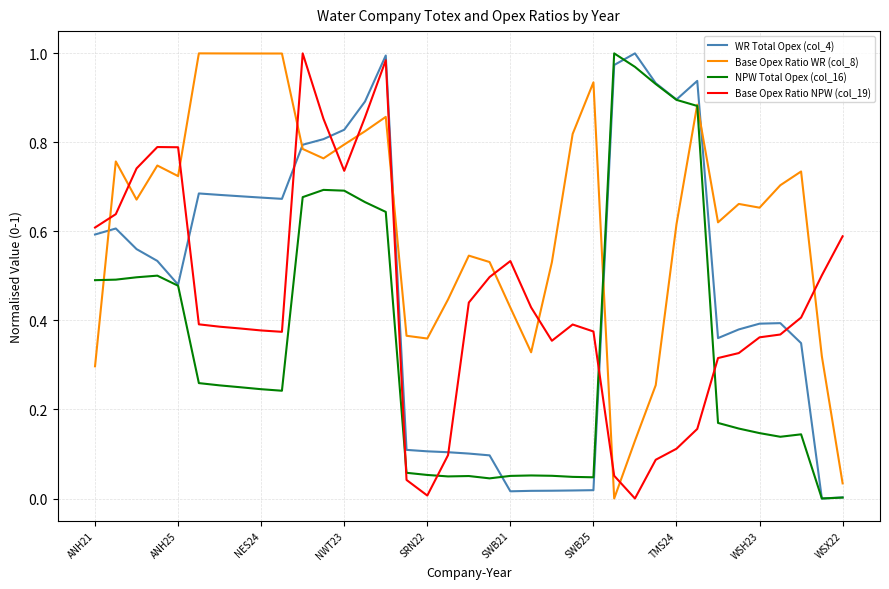

Which series has the largest total across all categories?

Base Opex Ratio WR (col_8)